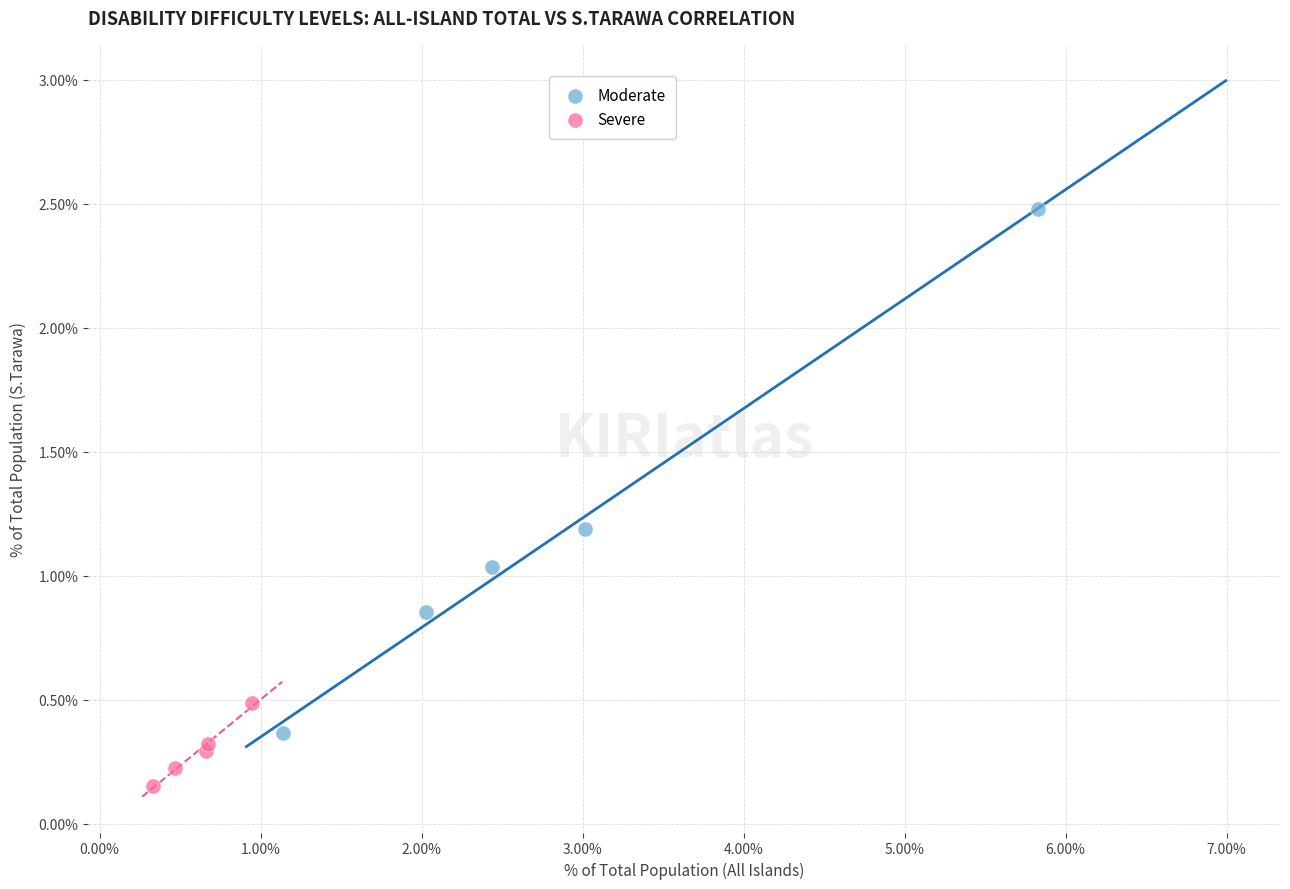

Which series reaches the maximum Y coordinate?

Moderate